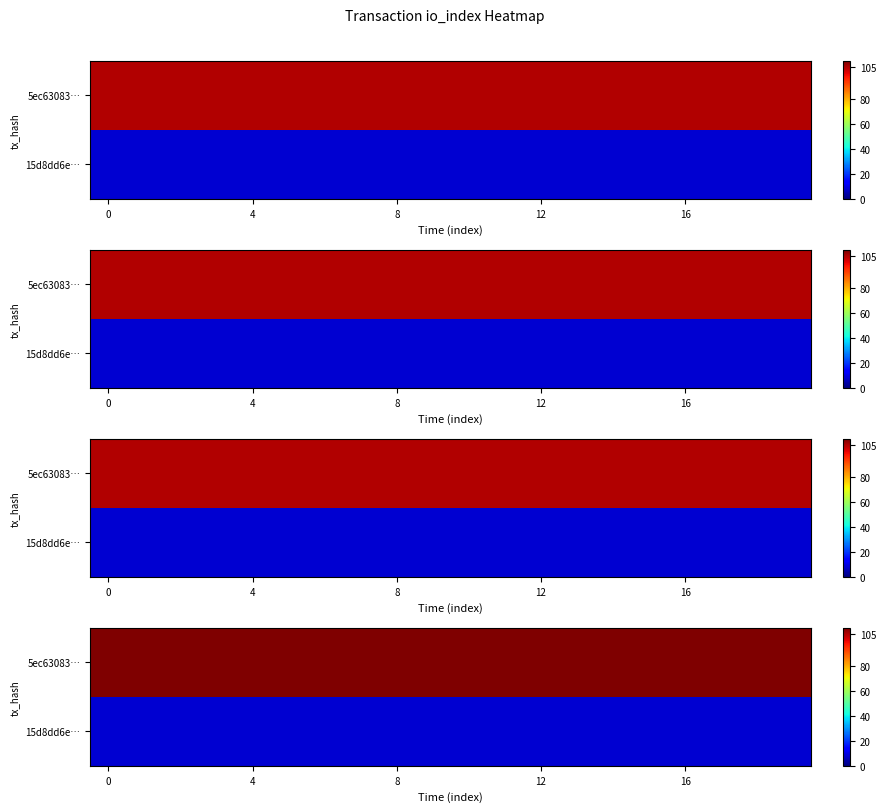

What is the smallest value displayed?

8